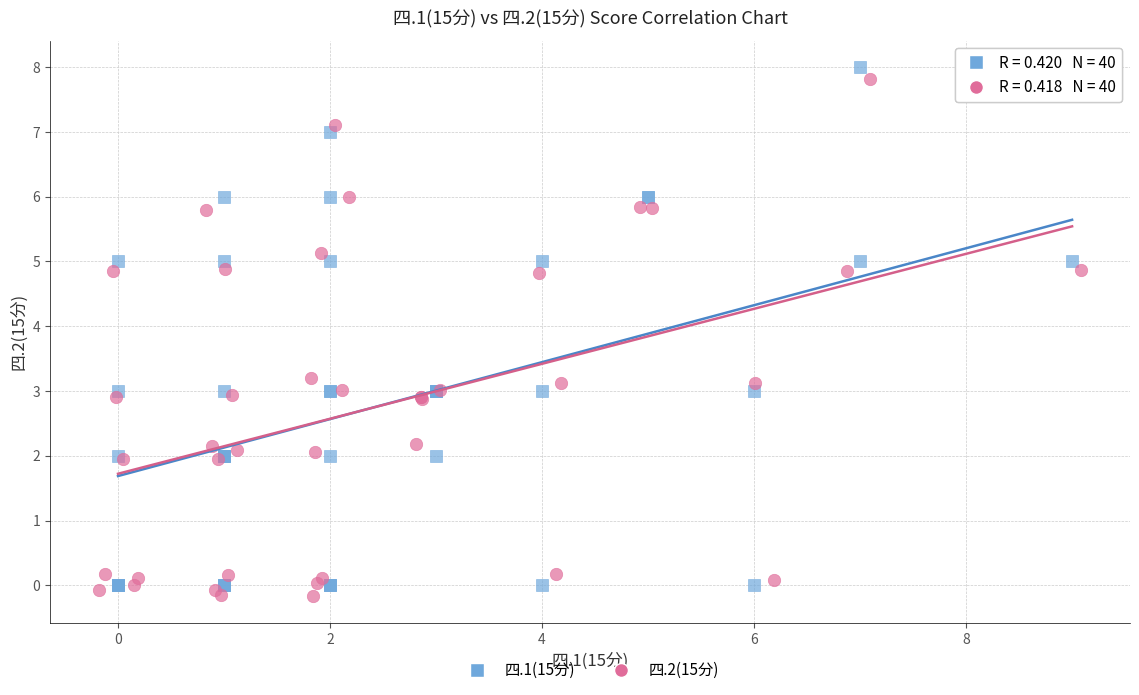

Which series has the widest spread of Y values?

四.1(15分)